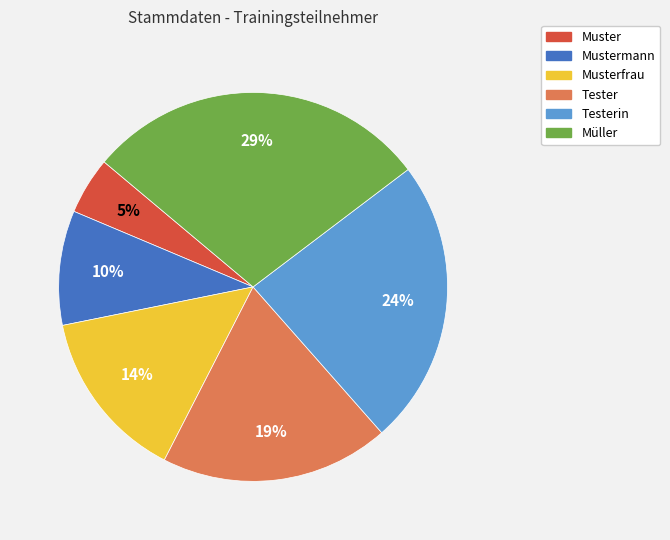

Does Tester account for over 50% of the chart?

No